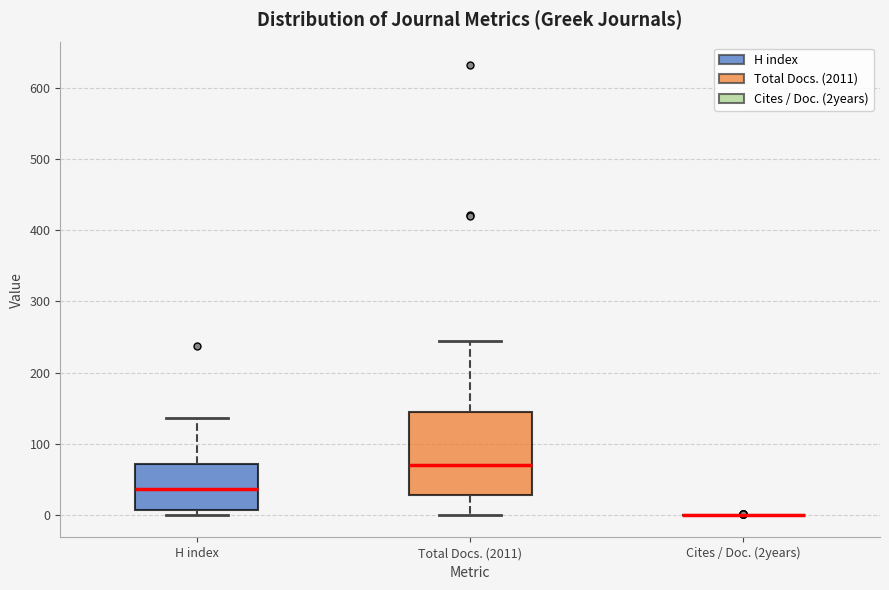

Reading left to right, transcribe this box plot: for each box, give where its median line is, the range the box spans, and where its two whiskers end, as read against the y-axis. The values are not printed on the chart, so give them approximately, as read against the axis.

H index: median 40, box 10 to 70, whiskers 0 to 140
Total Docs. (2011): median 70, box 30 to 140, whiskers 0 to 250
Cites / Doc. (2years): box collapsed to a line at 0, whiskers 0 to 0